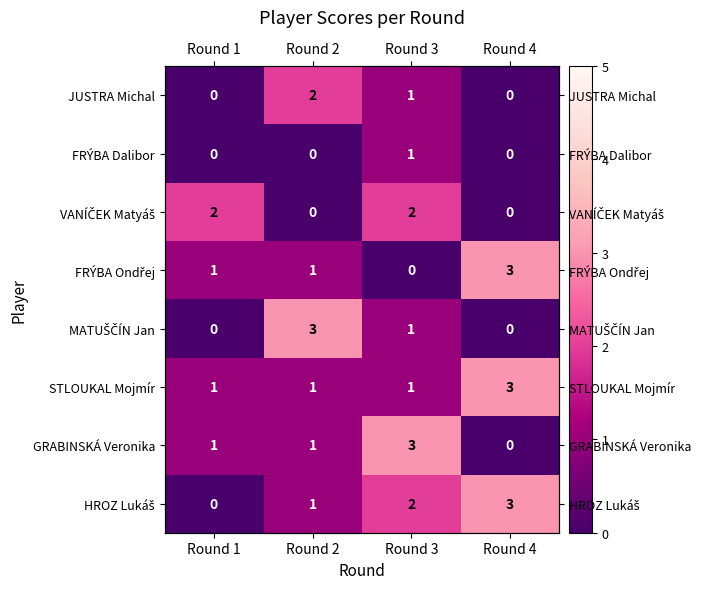

What is the greatest value displayed?

3